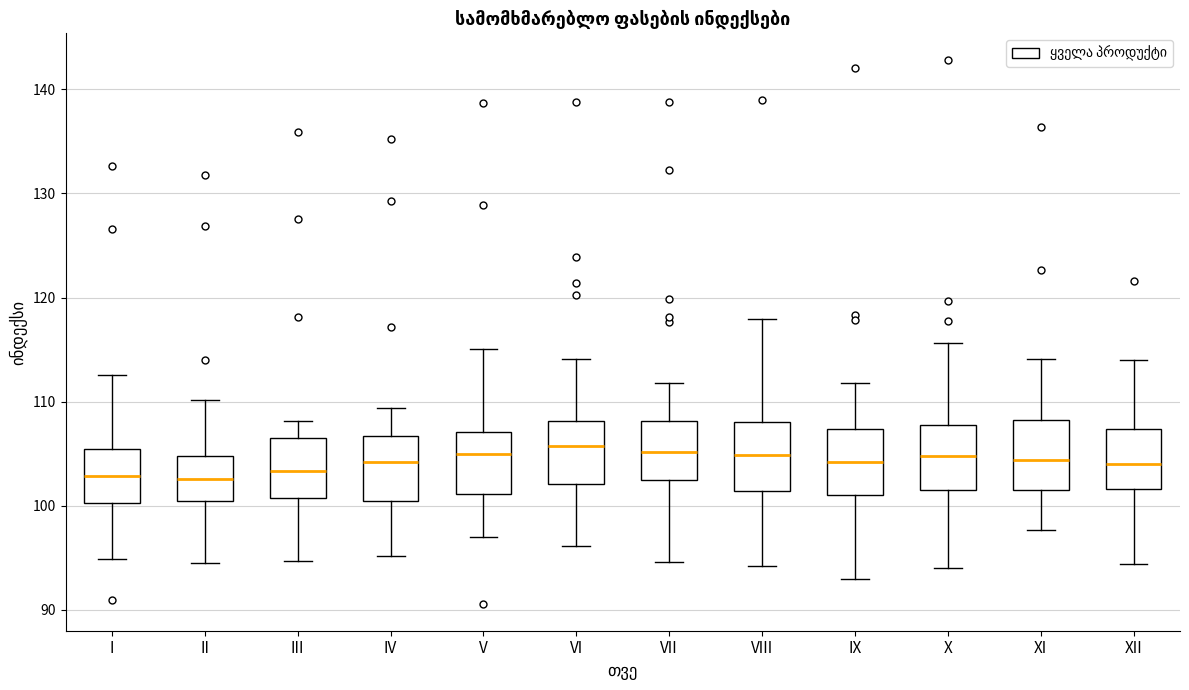

Where does the median line of the box for IV sit on the y-axis? The values are not printed on the chart, so give them approximately, as read against the axis.

104